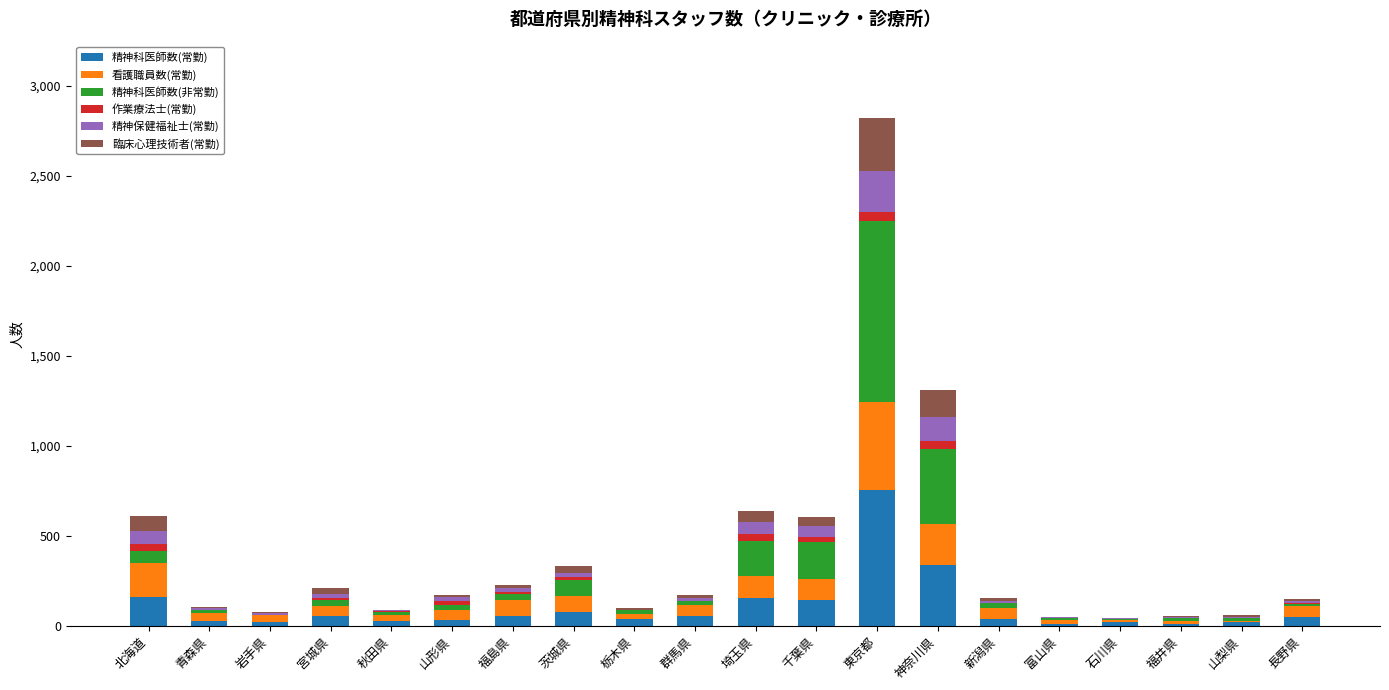

Which category has the highest value in the 精神科医師数(常勤) series?

東京都